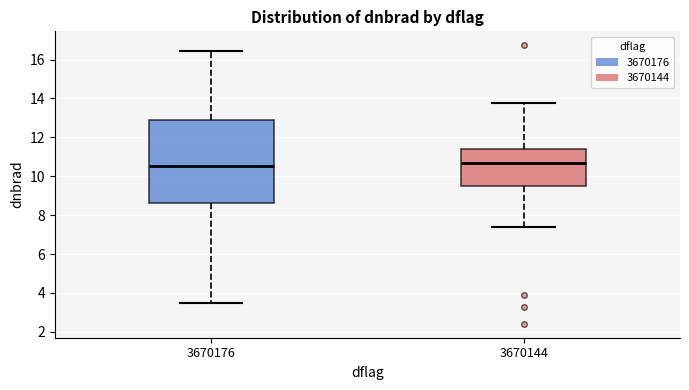

Which box is the tallest, from its lower edge to its upper edge?

3670176